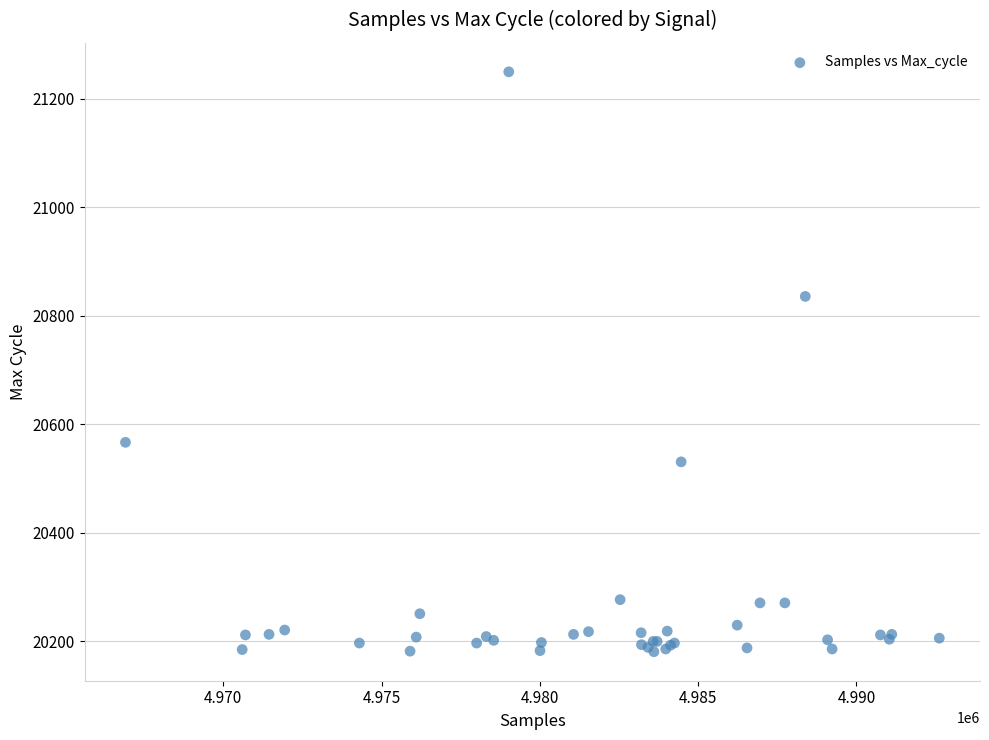

What Y value in the scatter plot is closest to 20715?

20836